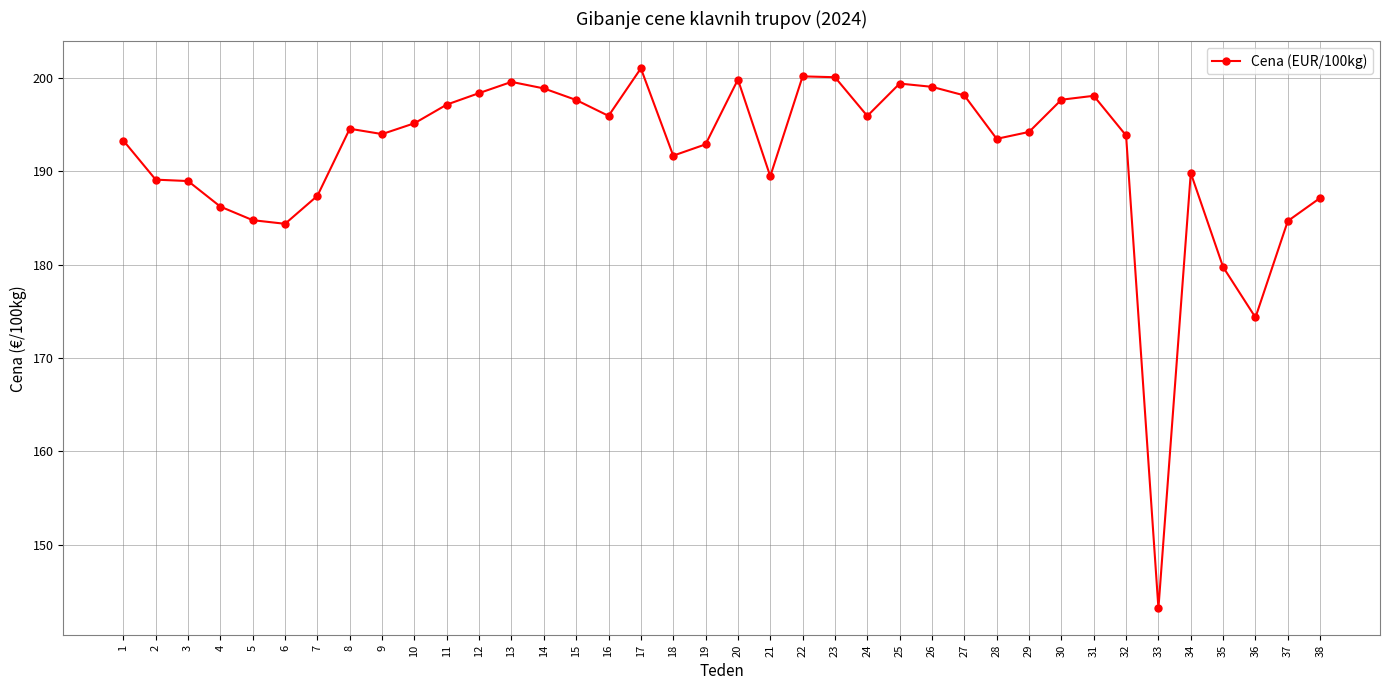

What is the sum of the values at 24 and 32?

389.7